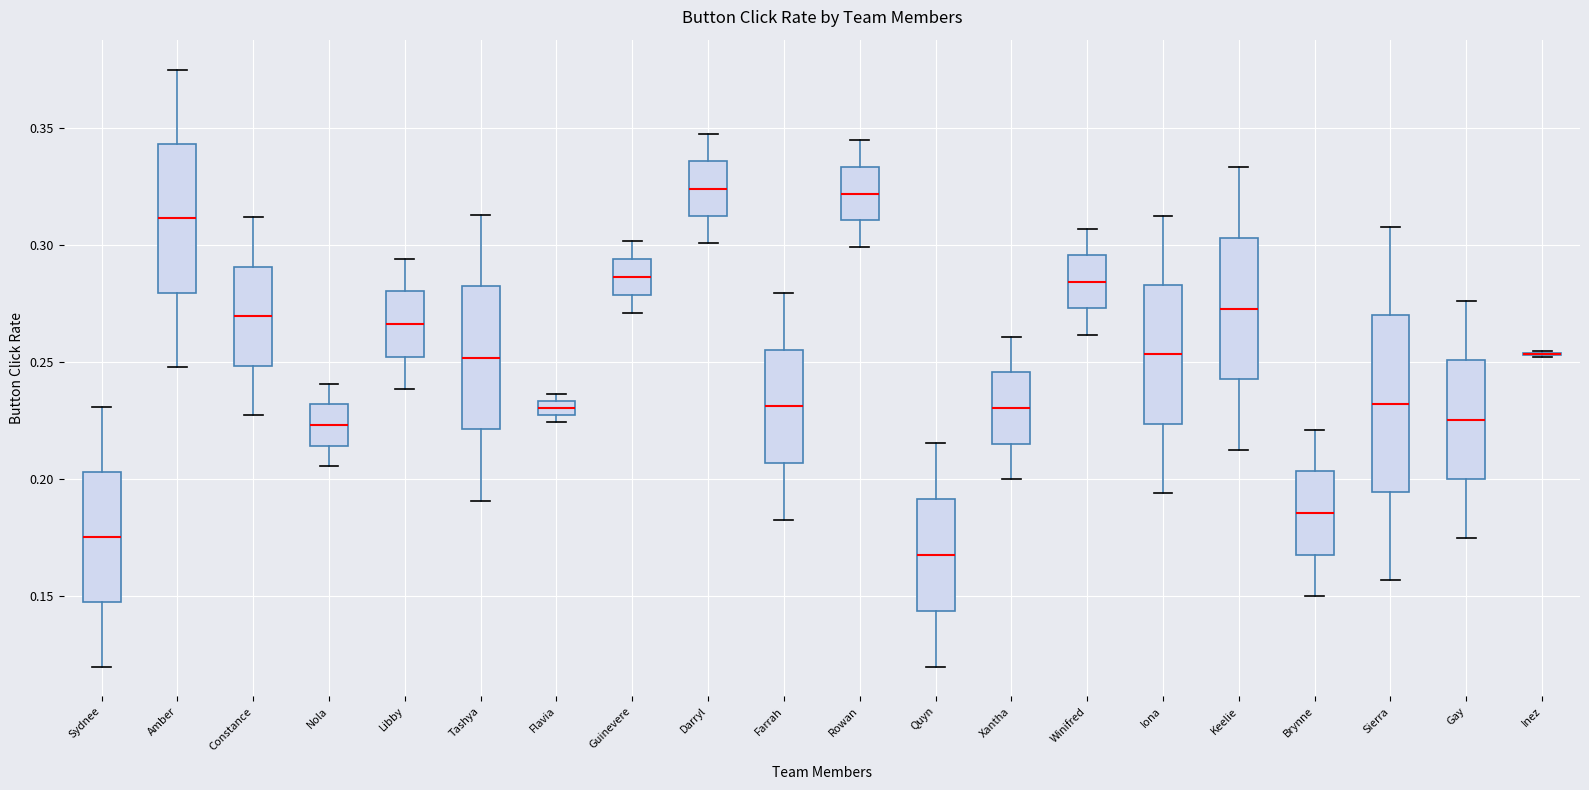

Where is the lower edge of the box for Rowan on the y-axis? The values are not printed on the chart, so give them approximately, as read against the axis.

0.310